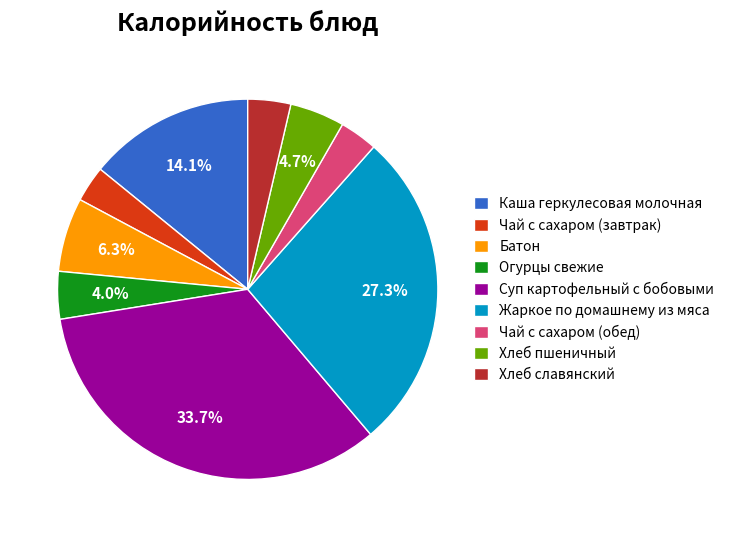

Is there any slice that represents more than half of the pie?

No